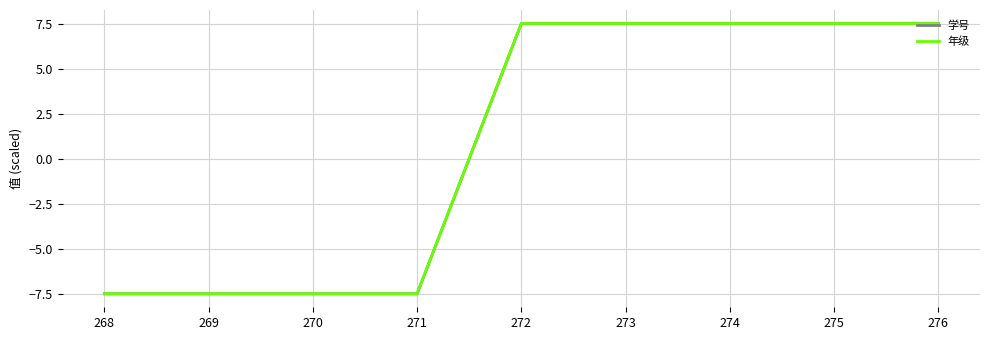

What is the highest value of the 学号 series?

7.5